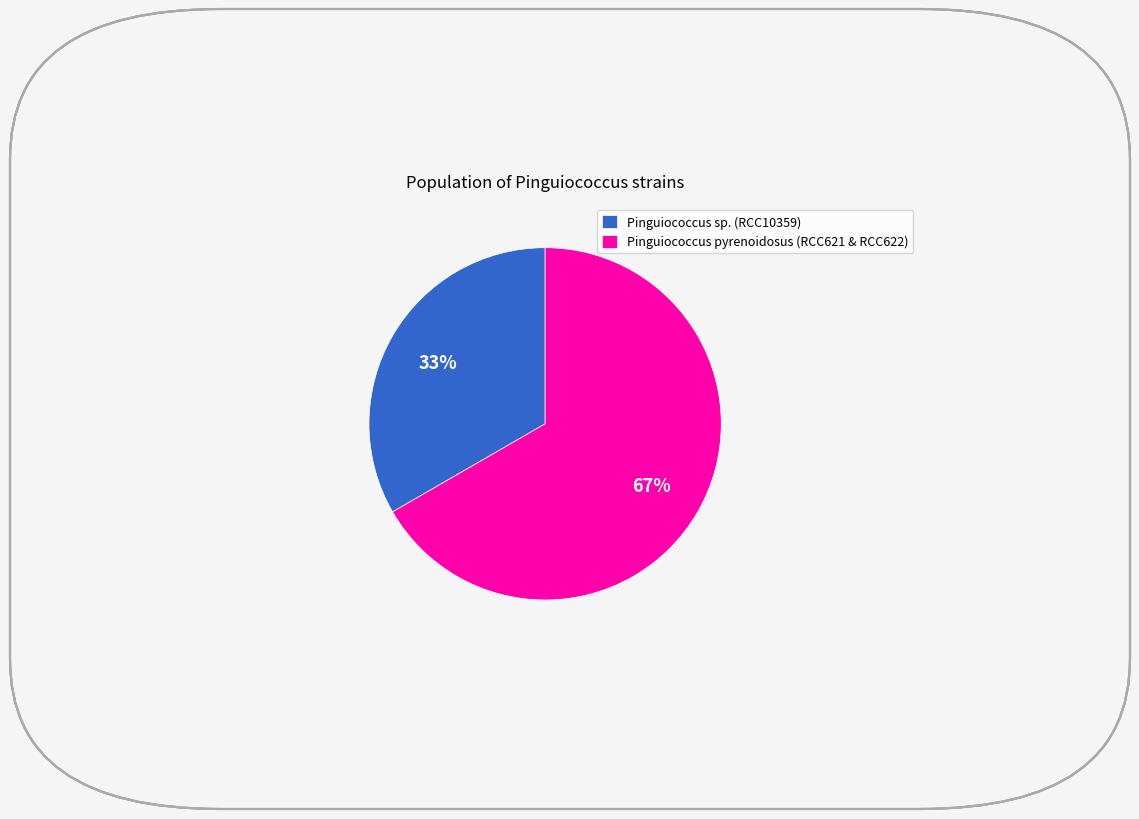

Do Pinguiococcus pyrenoidosus (RCC621 & RCC622) and Pinguiococcus sp. (RCC10359) together represent more than half of the pie?

Yes